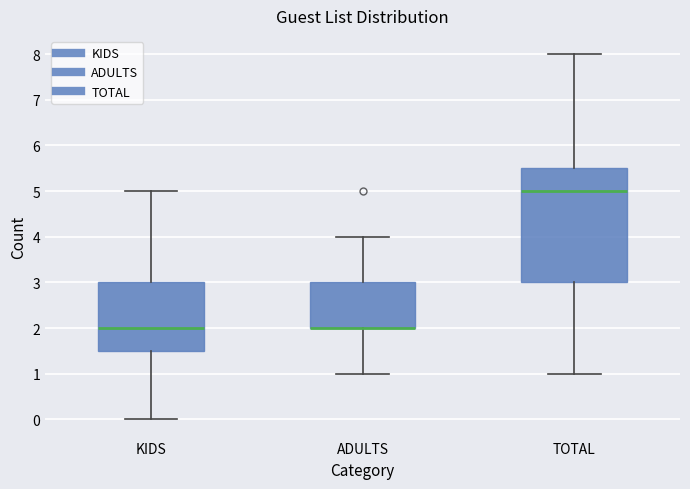

Reading left to right, read every box against the y-axis: the position of its median line, the range the box covers, and the ends of its whiskers. The values are not printed on the chart, so give them approximately, as read against the axis.

KIDS: median 2.0, box 1.5 to 3.0, whiskers 0.0 to 5.0
ADULTS: median 2.0 (drawn on the box's lower edge), box 2.0 to 3.0, whiskers 1.0 to 4.0
TOTAL: median 5.0, box 3.0 to 5.5, whiskers 1.0 to 8.0